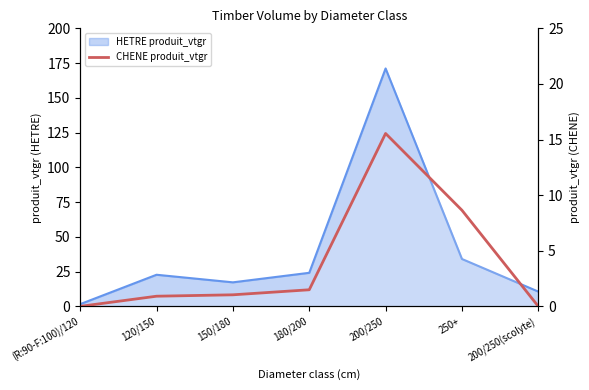

Is it true that the value at 150/180 is 1.0?

True